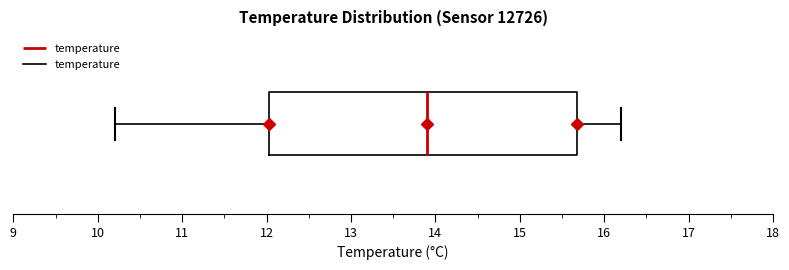

Read this box plot against the x-axis: the position of the median line, the range covered by the box, and the ends of both whiskers. The values are not printed on the chart, so give them approximately, as read against the axis.

median 13.9, box 12.0 to 15.7, whiskers 10.2 to 16.2